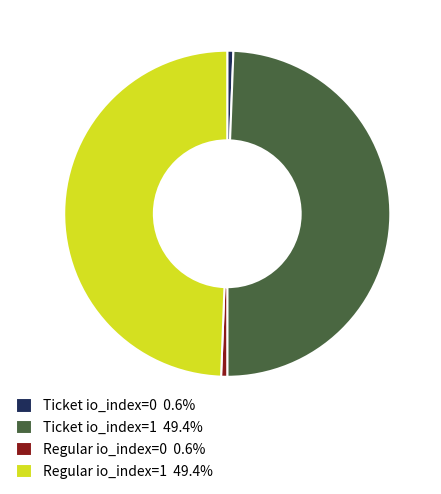

Does Regular io_index=0 0.6% account for over 50% of the chart?

No